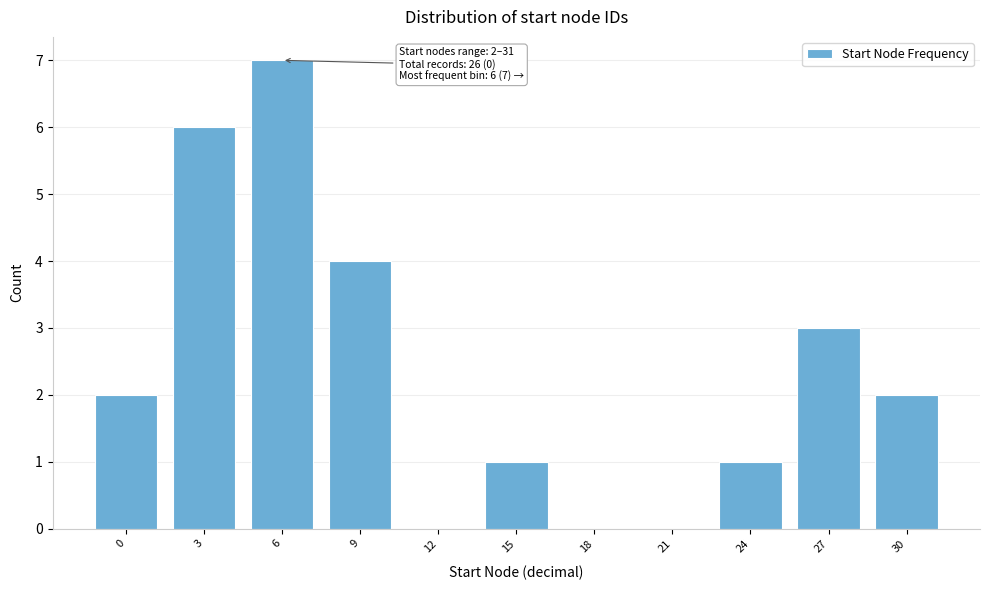

Reading left to right, list all the values displayed in this chart.

0=2	3=6	6=7	9=4	12=0	15=1	18=0	21=0	24=1	27=3	30=2